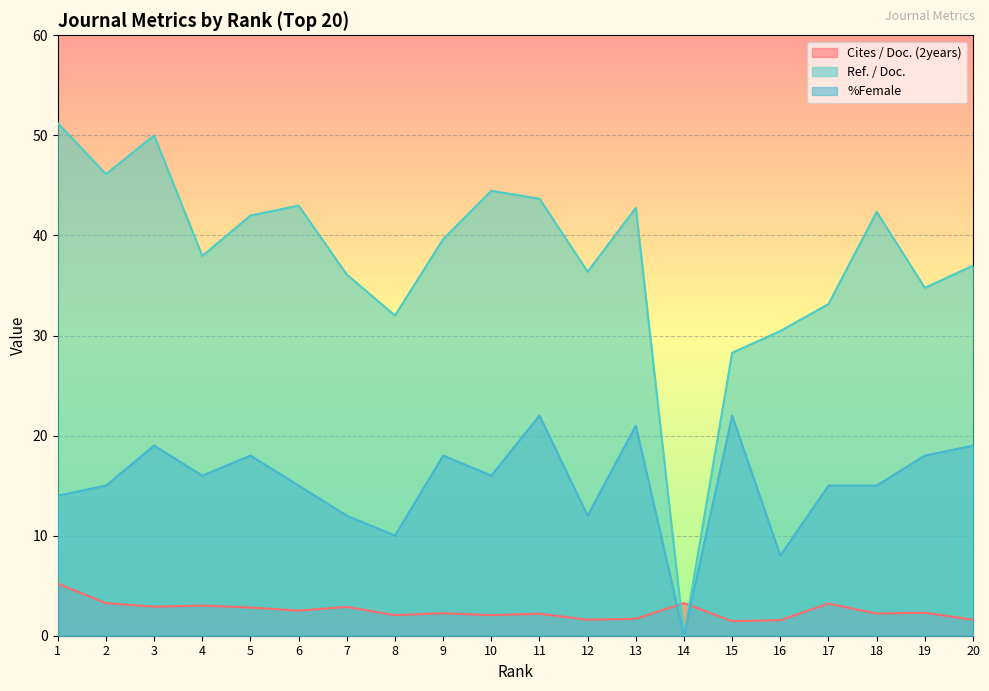

The Ref. / Doc. series shows 43.0 at 6. True or false?

True